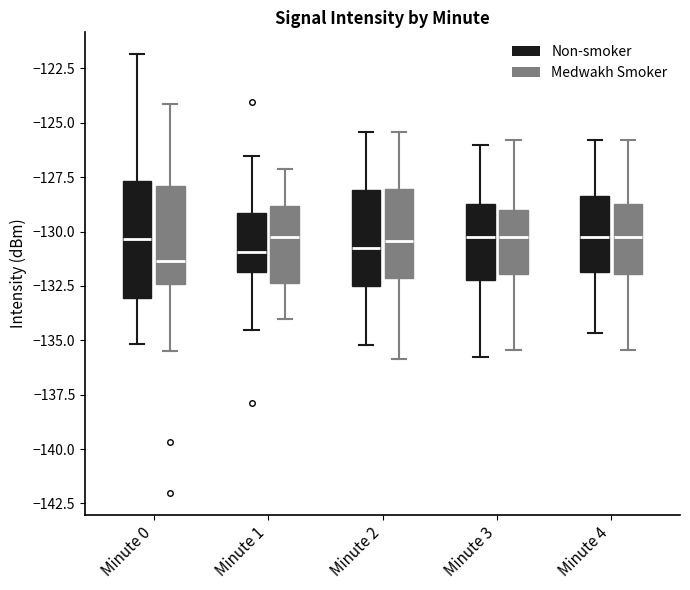

Reading left to right, transcribe this box plot: for each box, give where its median line is, the range the box spans, and where its two whiskers end, as read against the y-axis. The values are not printed on the chart, so give them approximately, as read against the axis.

Minute 0 (Non-smoker): median -130.5, box -133.0 to -127.5, whiskers -135.0 to -122.0
Minute 0 (Medwakh Smoker): median -131.5, box -132.5 to -128.0, whiskers -135.5 to -124.0
Minute 1 (Non-smoker): median -131.0, box -132.0 to -129.0, whiskers -134.5 to -126.5
Minute 1 (Medwakh Smoker): median -130.0, box -132.5 to -129.0, whiskers -134.0 to -127.0
Minute 2 (Non-smoker): median -131.0, box -132.5 to -128.0, whiskers -135.0 to -125.5
Minute 2 (Medwakh Smoker): median -130.5, box -132.0 to -128.0, whiskers -136.0 to -125.5
Minute 3 (Non-smoker): median -130.0, box -132.0 to -128.5, whiskers -136.0 to -126.0
Minute 3 (Medwakh Smoker): median -130.0, box -132.0 to -129.0, whiskers -135.5 to -126.0
Minute 4 (Non-smoker): median -130.0, box -132.0 to -128.5, whiskers -134.5 to -126.0
Minute 4 (Medwakh Smoker): median -130.0, box -132.0 to -128.5, whiskers -135.5 to -126.0